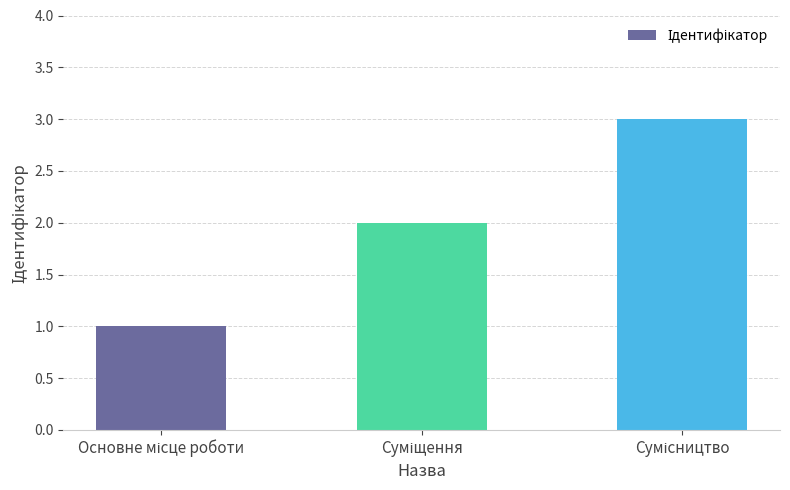

How many data points does each series have?

3